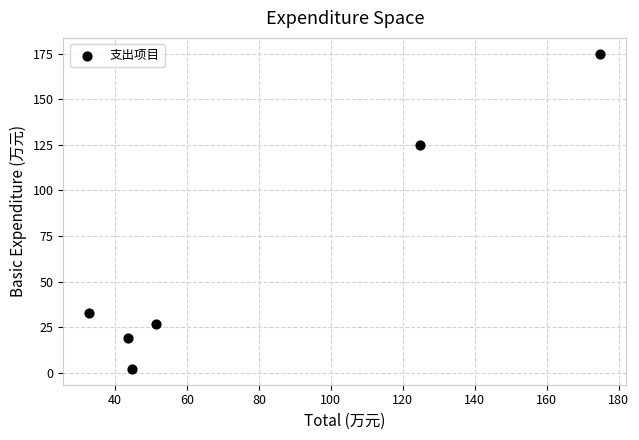

What Y value in the scatter plot is closest to 88?

124.8